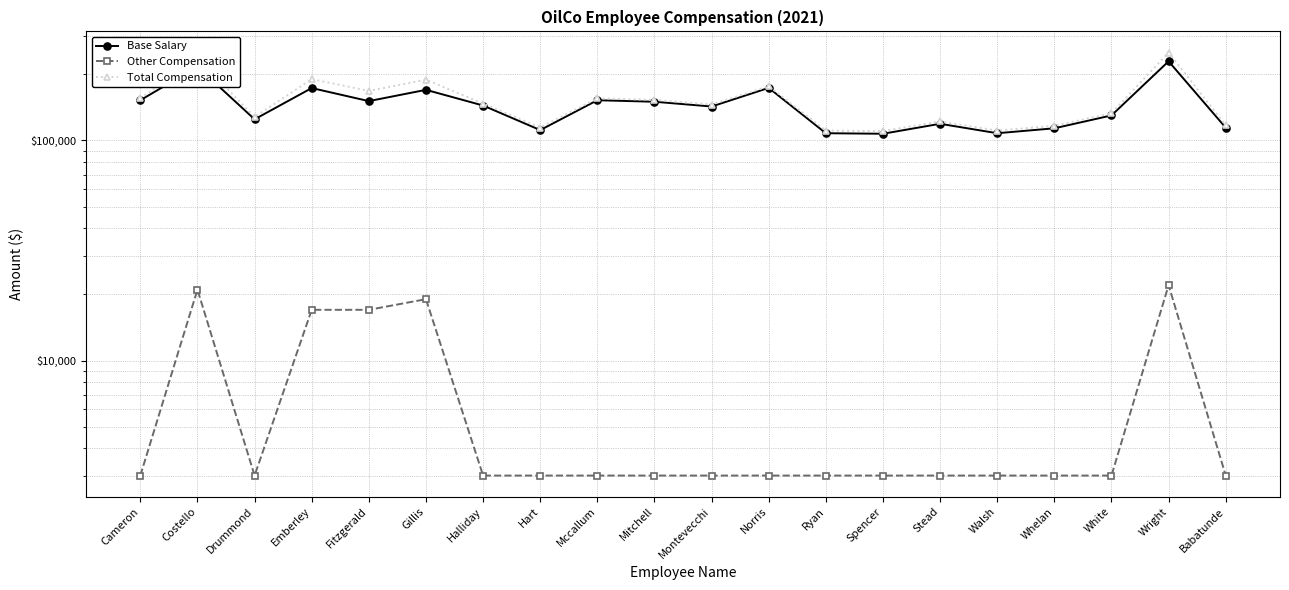

True or false: Total Compensation and Other Compensation cross at least once.

False